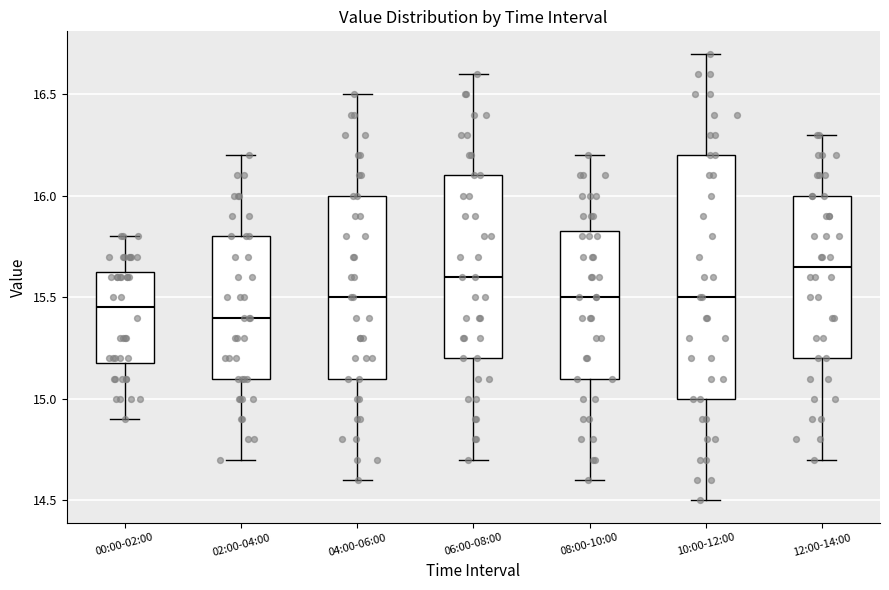

Which box is the tallest, from its lower edge to its upper edge?

10:00-12:00